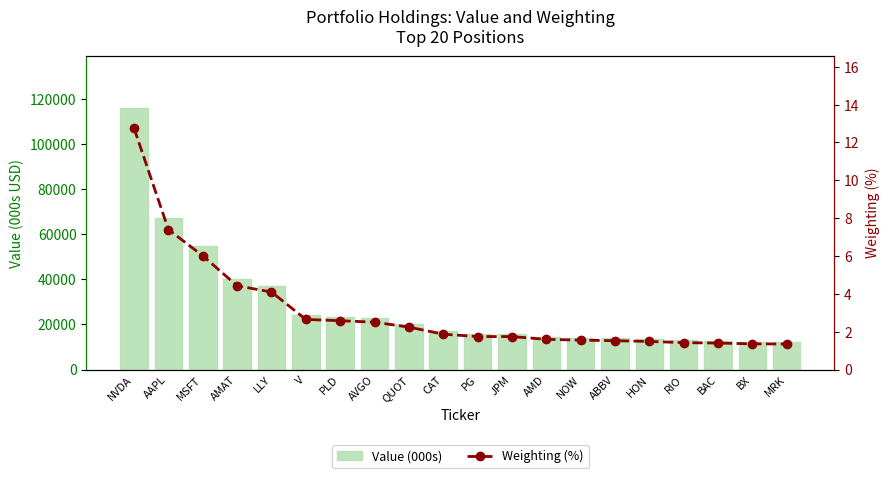

True or false: Weighting (%) has a value of 7.4 at AAPL.

True